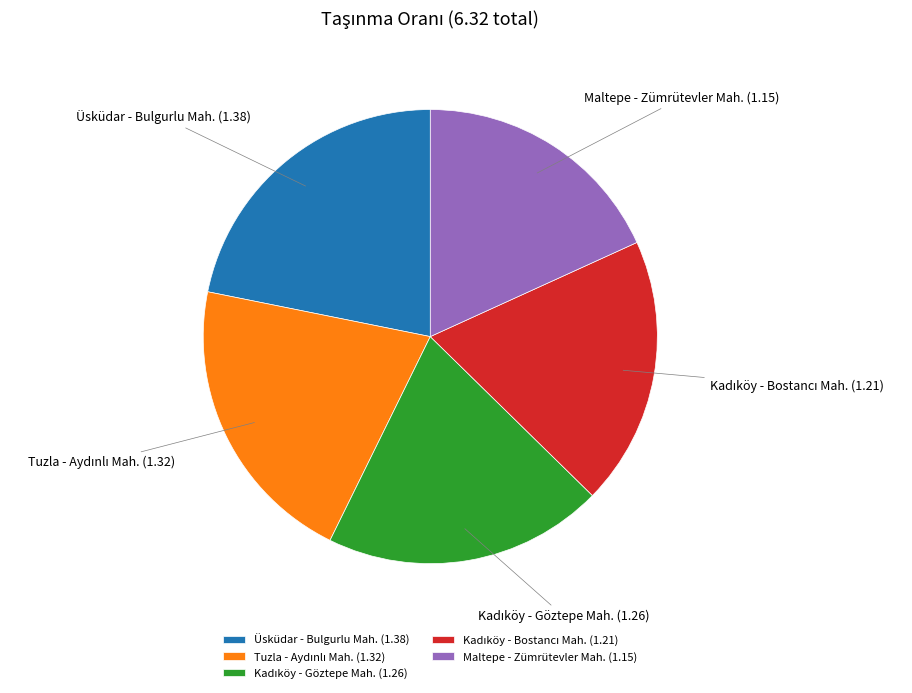

Is there a majority slice in this chart?

No